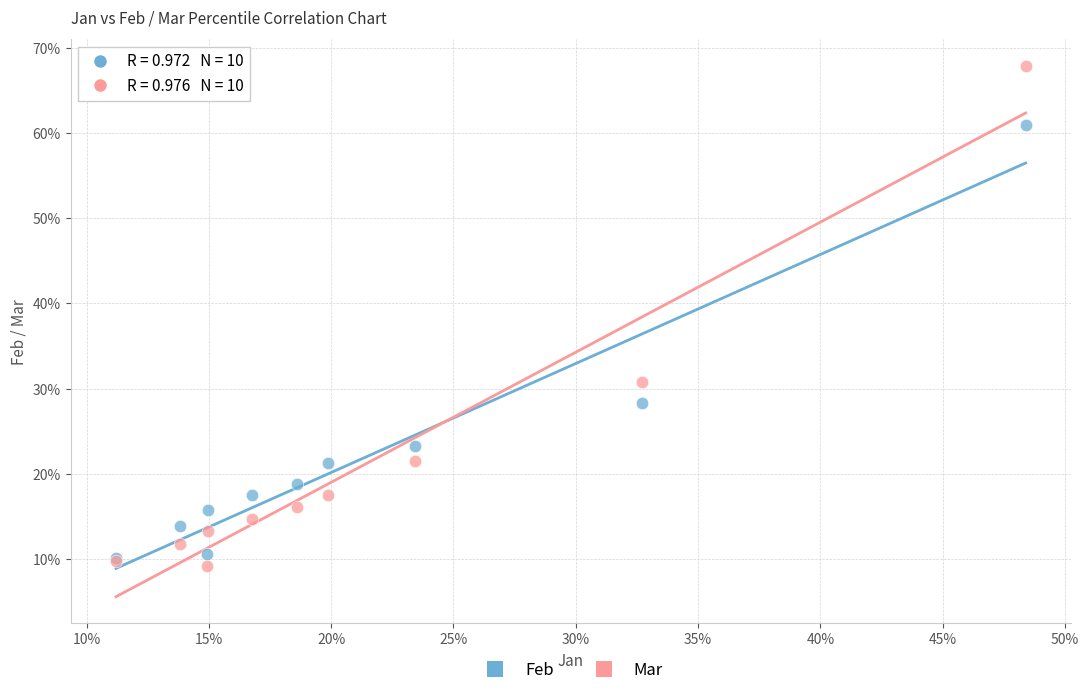

What are all the series names shown in the legend?

Feb, Mar